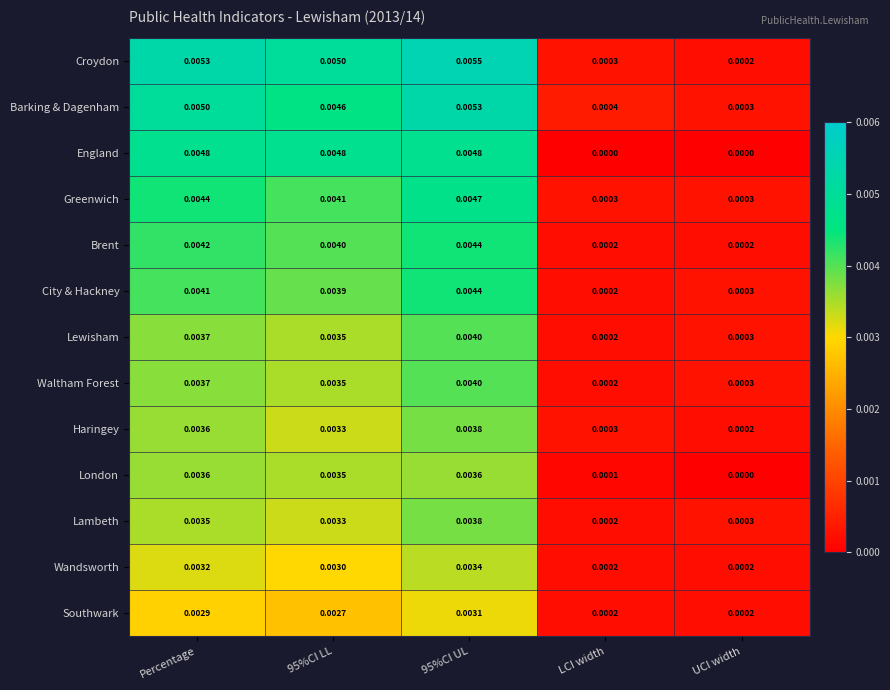

Between Percentage and 95%CI LL, which series saw the biggest shift?

Barking & Dagenham